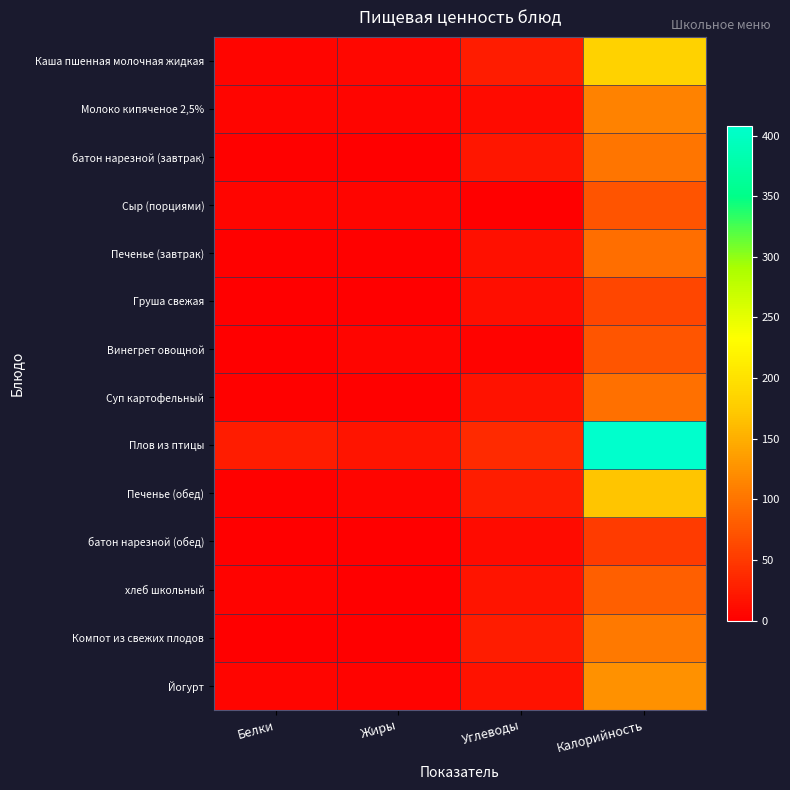

Which series has the largest total across all categories?

Плов из птицы